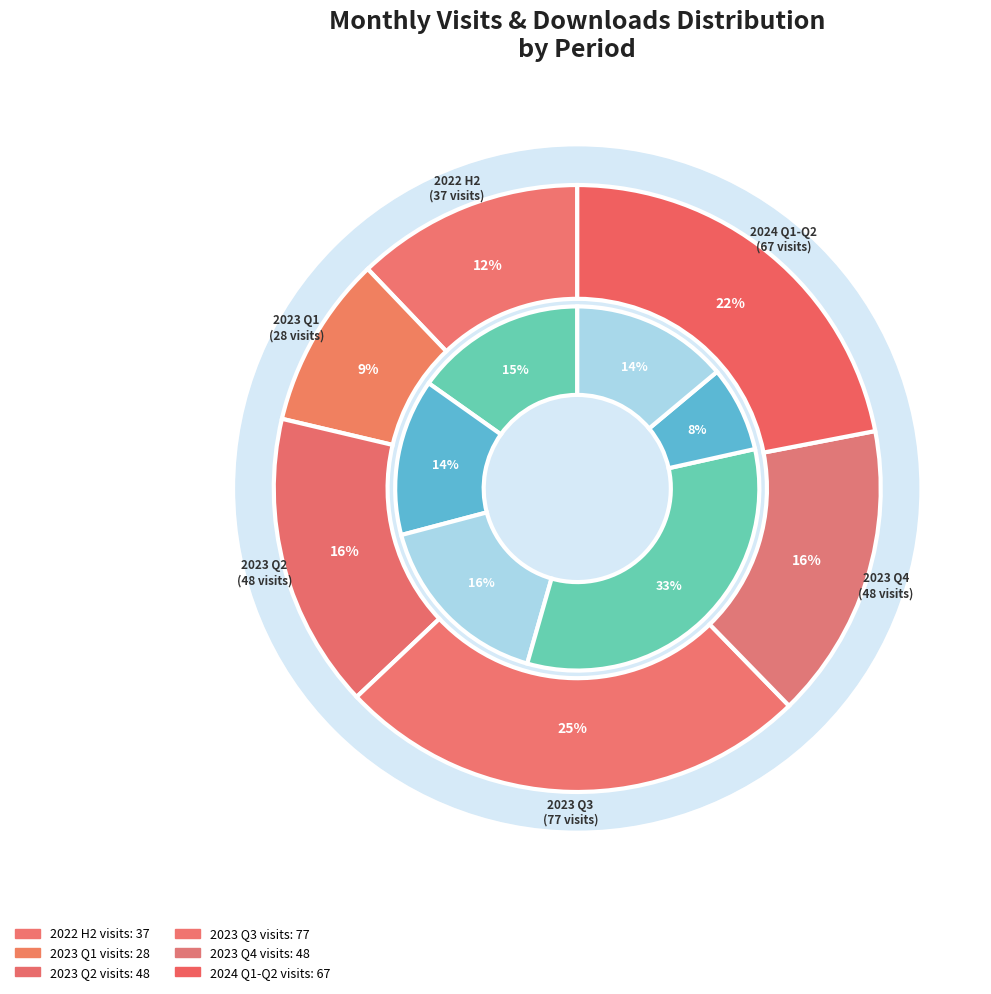

Which has a higher value, 2023-06 or 2023-09?

2023-09